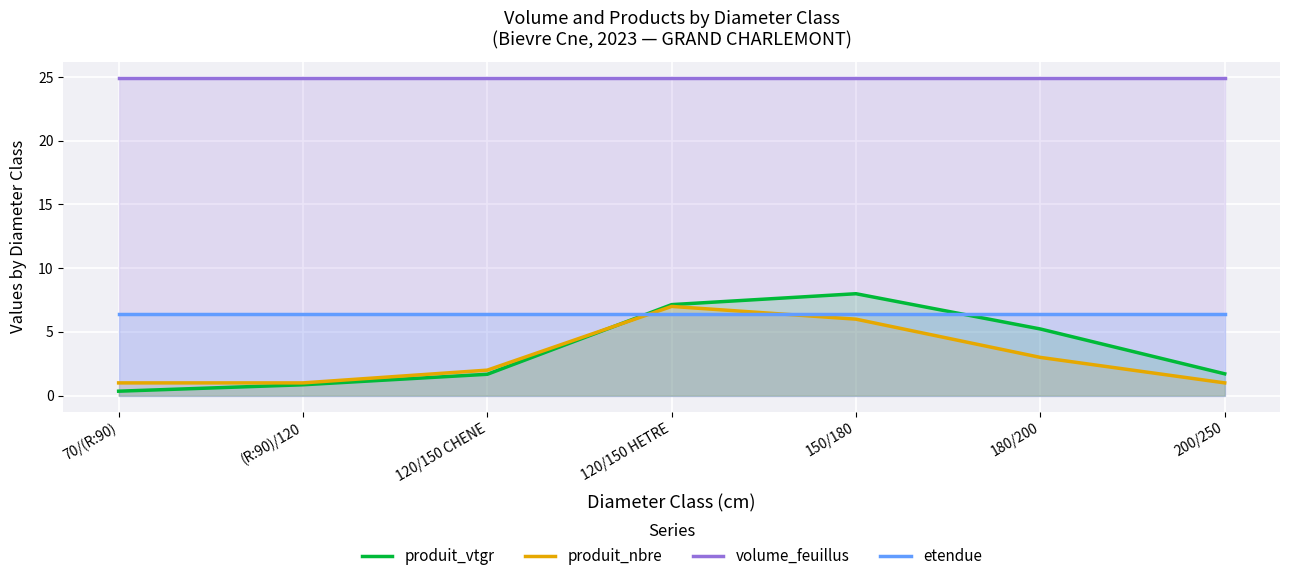

What is the value of the produit_vtgr point at the 1st from the left?

0.3